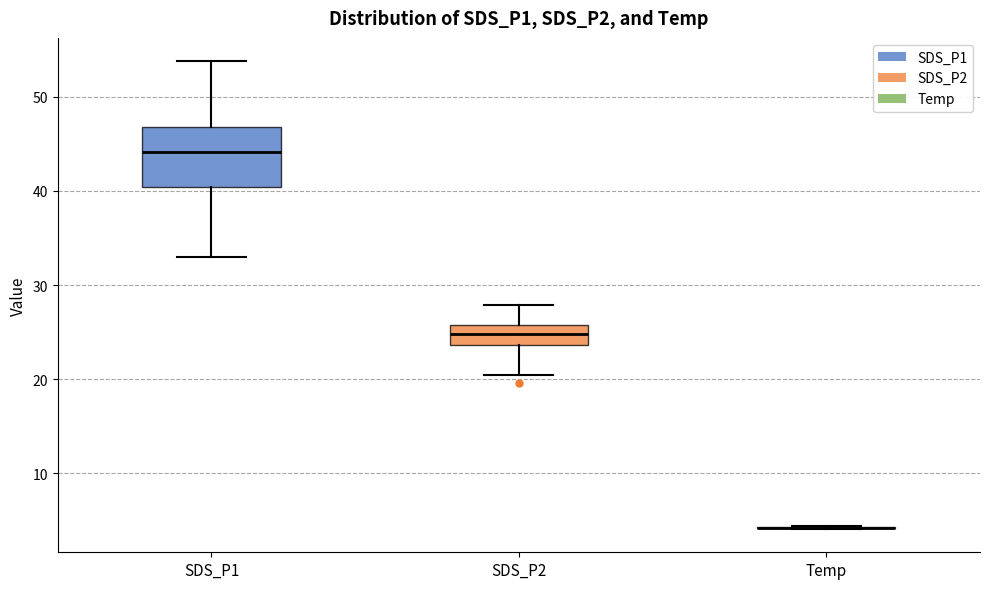

Reading left to right, transcribe this box plot: for each box, give where its median line is, the range the box spans, and where its two whiskers end, as read against the y-axis. The values are not printed on the chart, so give them approximately, as read against the axis.

SDS_P1: median 44, box 40 to 47, whiskers 33 to 54
SDS_P2: median 25, box 24 to 26, whiskers 20 to 28
Temp: box collapsed to a line at 4, whiskers 4 to 4